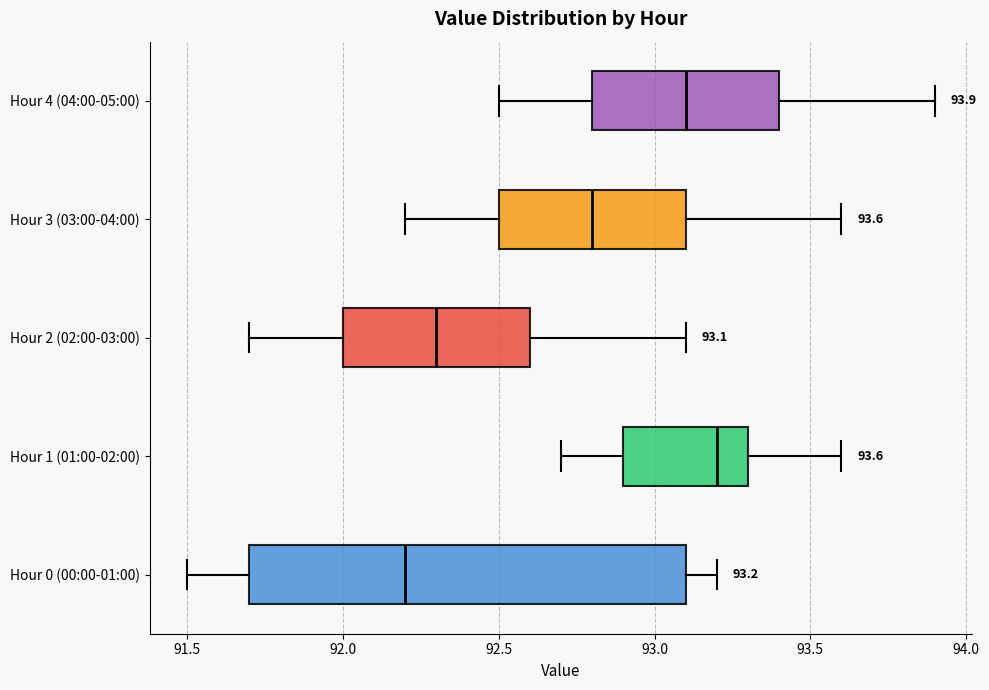

Which box is the widest, from its left edge to its right edge?

Hour 0 (00:00-01:00)